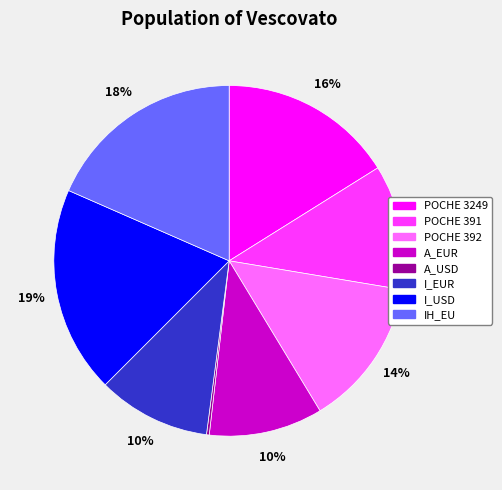

Does any single category account for the majority?

No